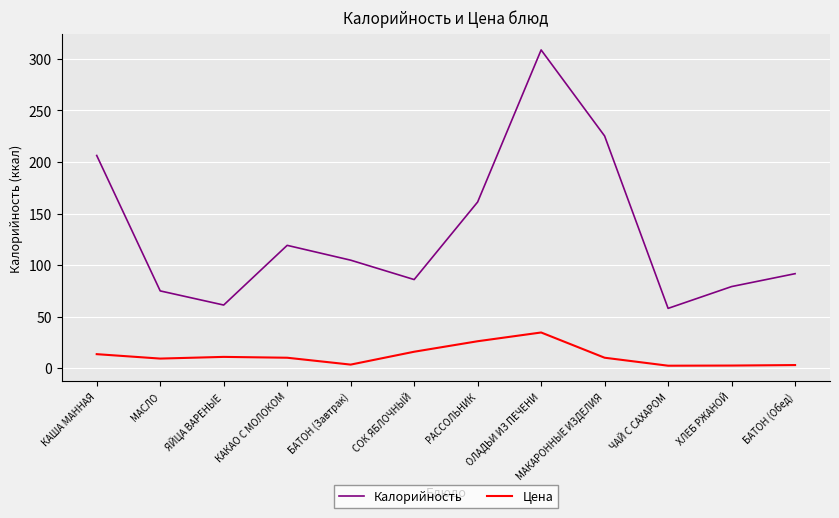

What is the difference between the maximum and minimum values in the Калорийность series?

250.6